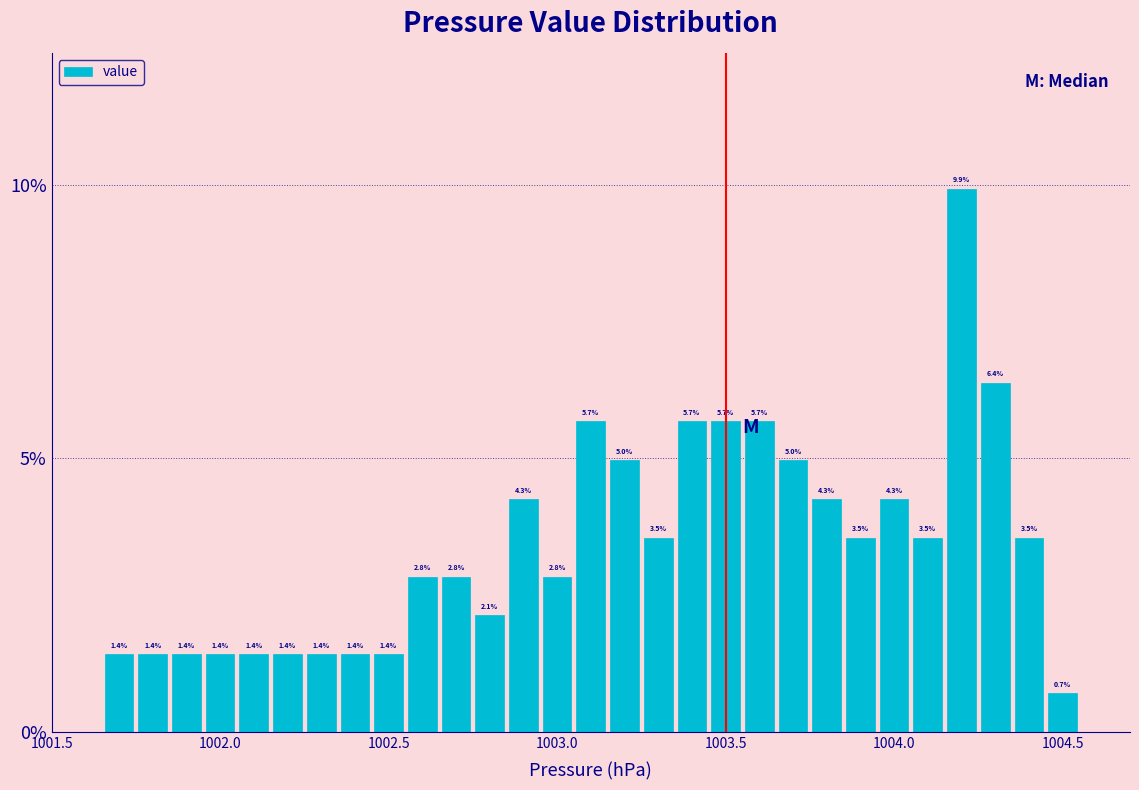

Read against the x-axis, roughly where is the centre of the tallest bar?

1004.20